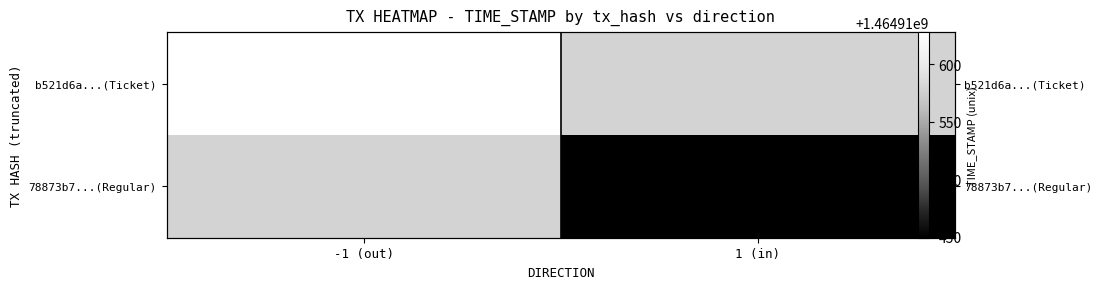

At how many categories does at least one series exceed 211335494?

2